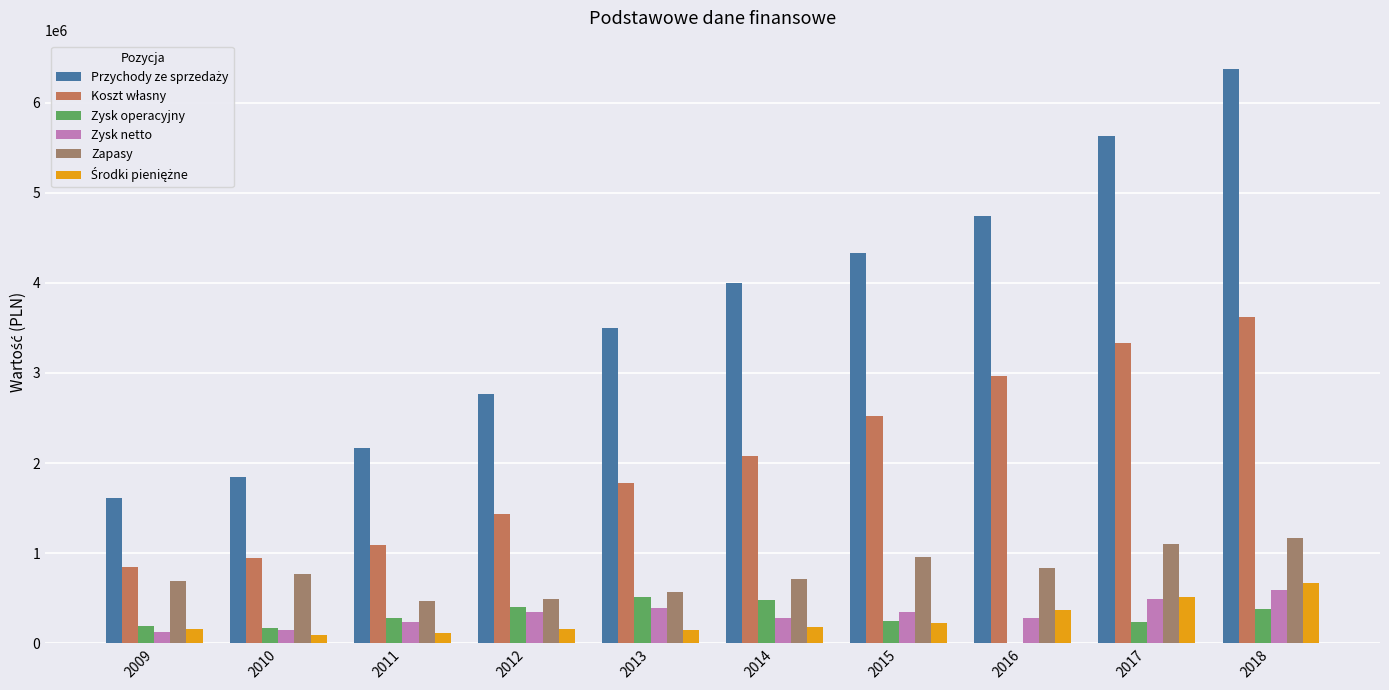

What is the greatest value displayed?

6368237